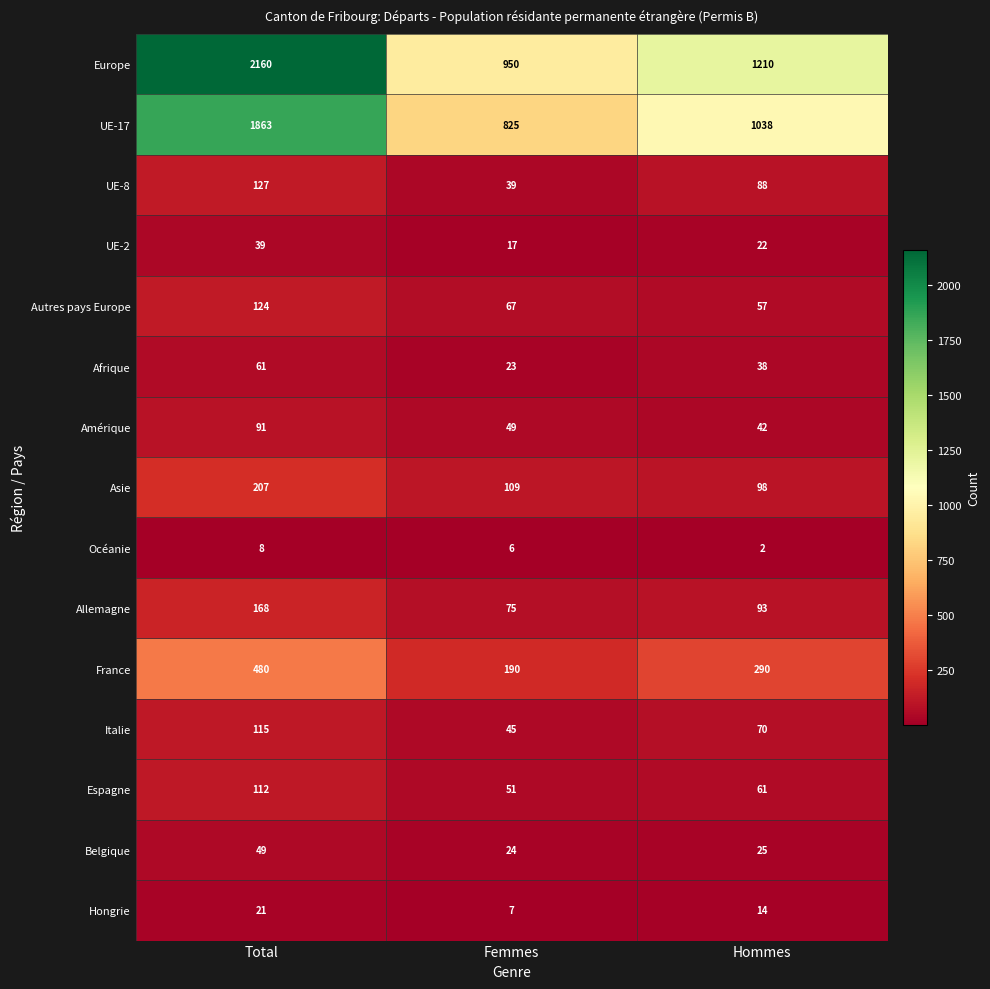

At how many categories does at least one series exceed 712?

3